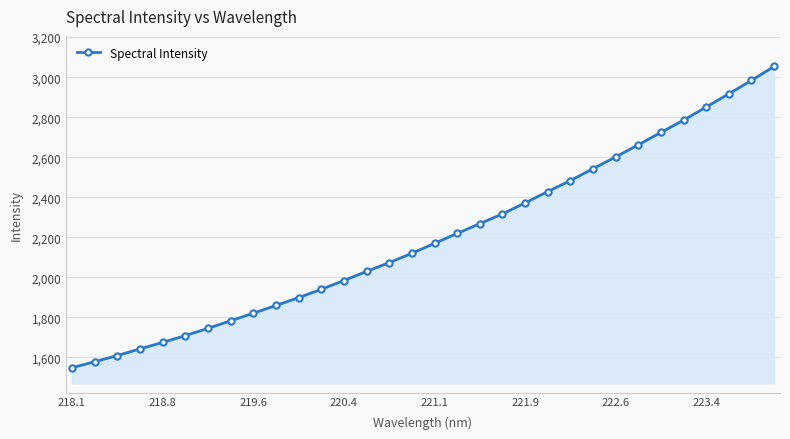

What is the greatest value displayed?

3053.5